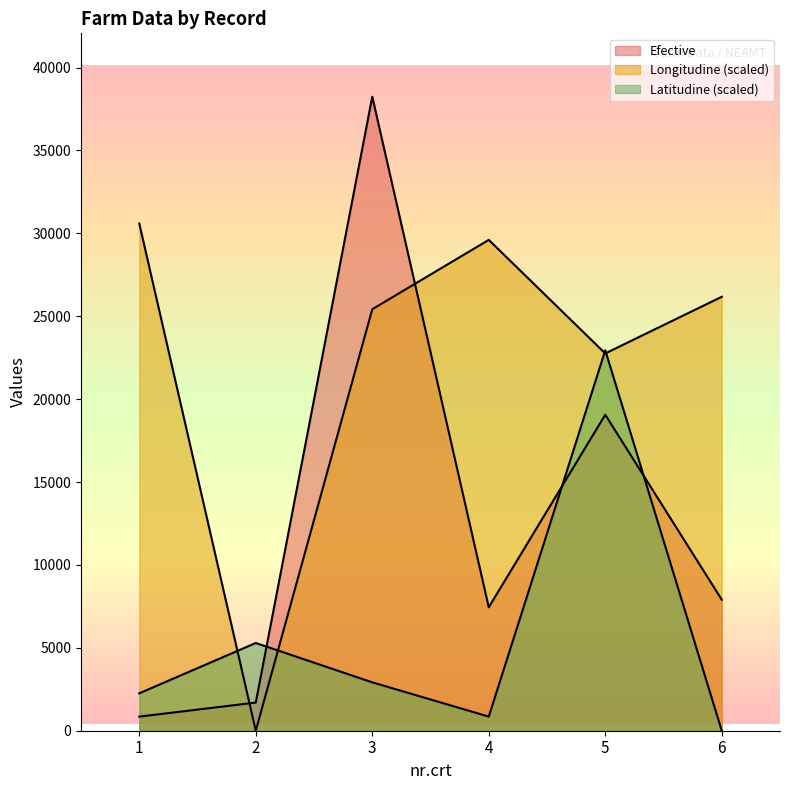

How many lines are shown in the chart?

3